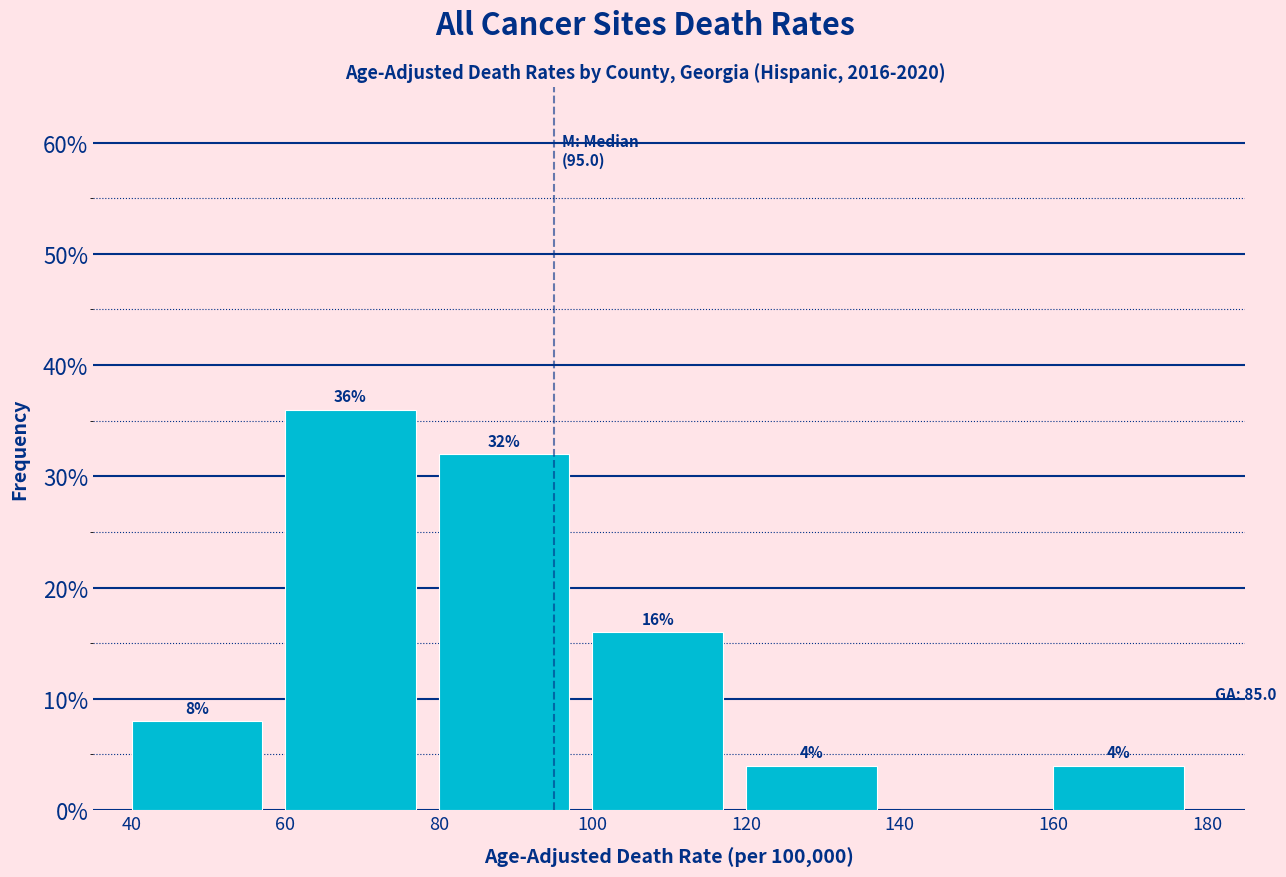

Over which range of the x-axis is the bar tallest?

60 to 80